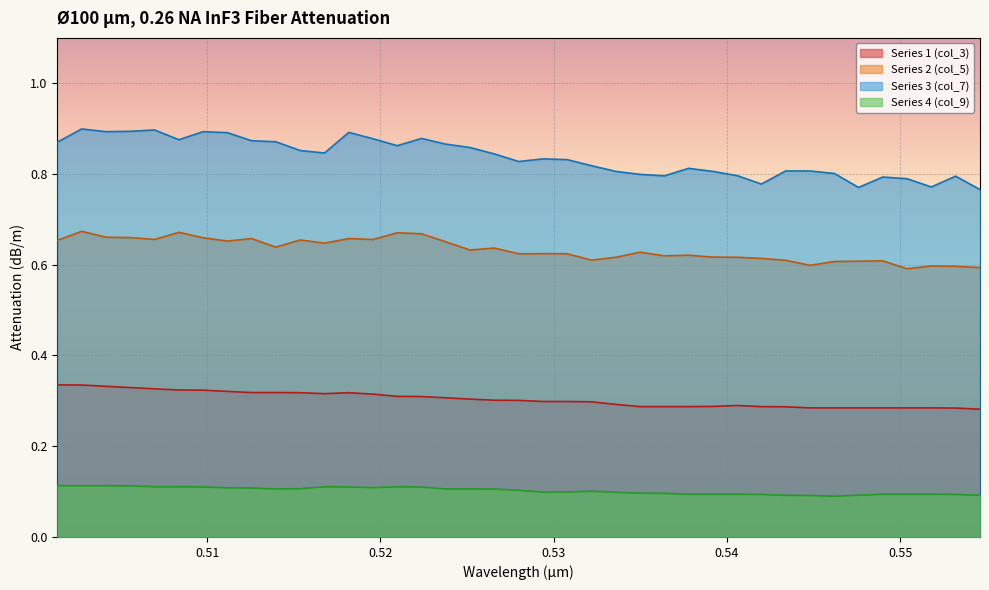

What is the difference between the maximum and minimum values in the Series 1 (col_3) series?

0.1